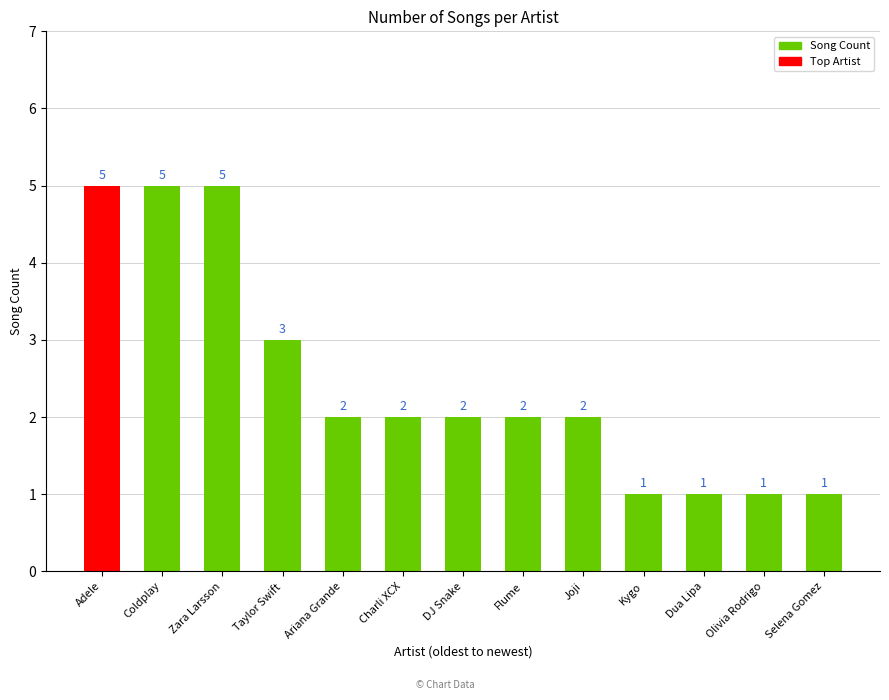

What is the greatest value displayed?

5